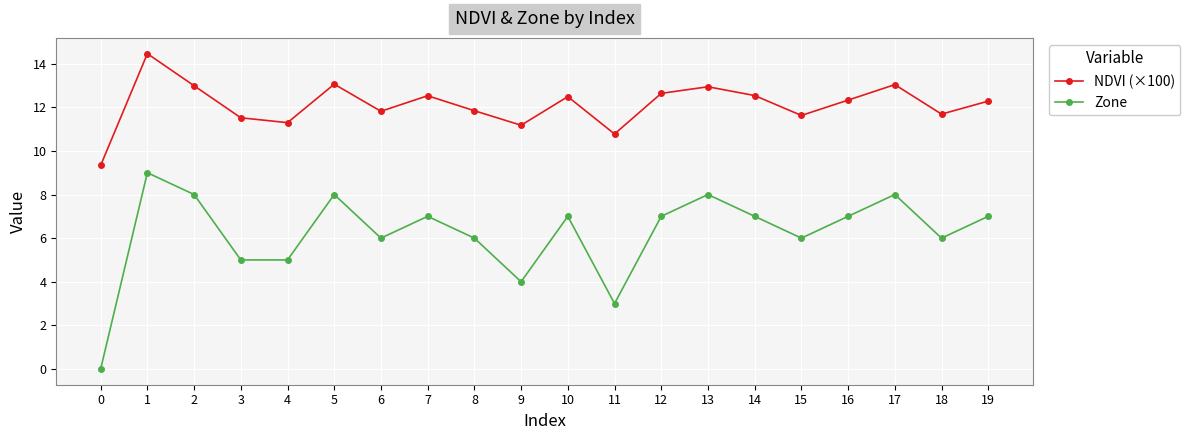

At how many categories does at least one series exceed 12?

11